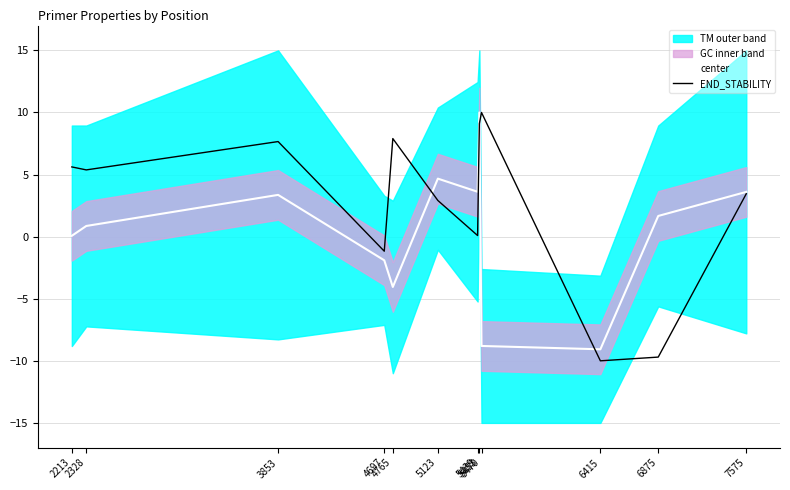

How many positive values does the END_STABILITY series have?

9